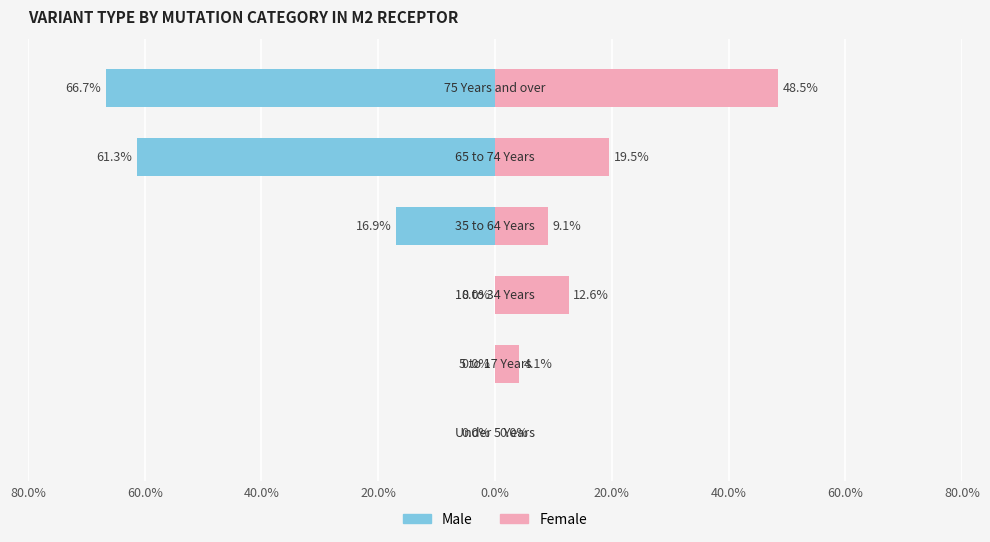

The value of Female at 60.0% is 4.1. True or false?

True